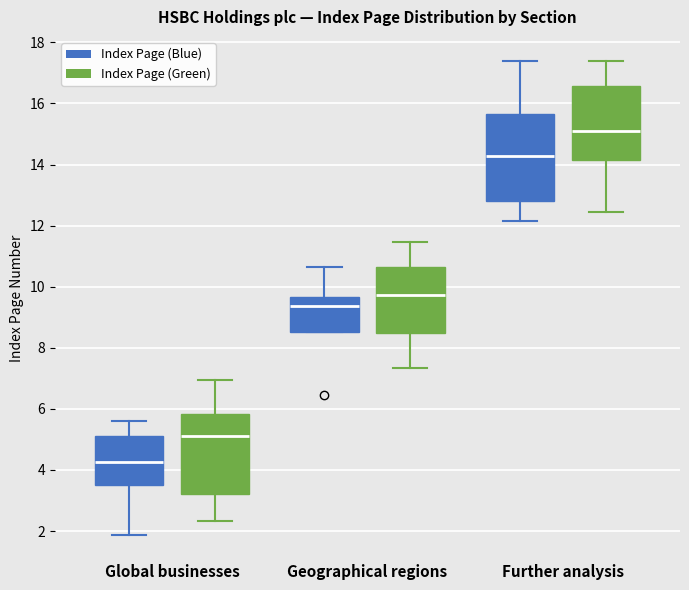

Where is the lower edge of the box for Further analysis (Index Page (Blue)) on the y-axis? The values are not printed on the chart, so give them approximately, as read against the axis.

12.8